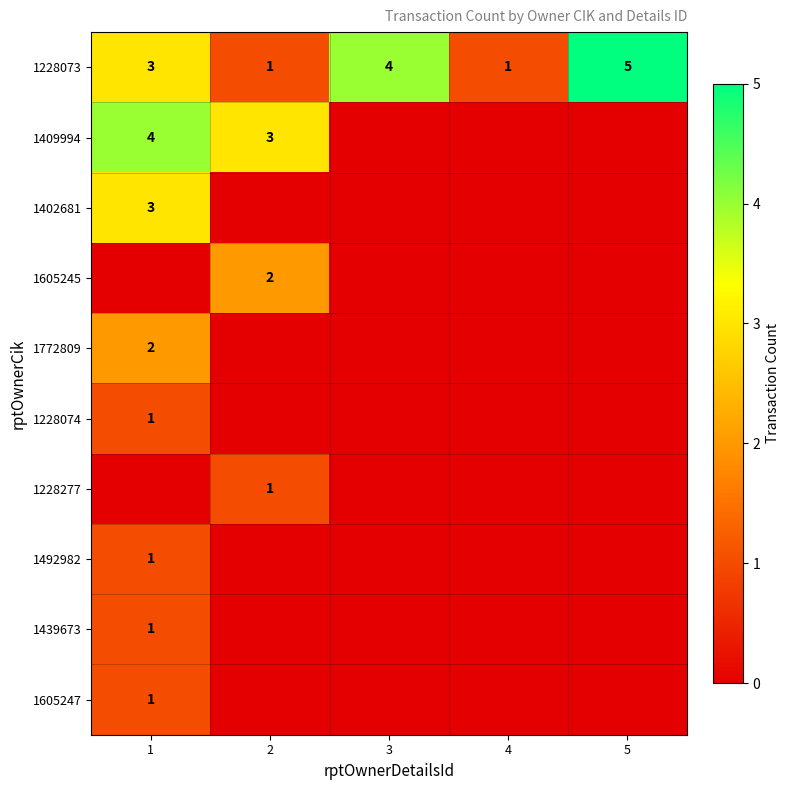

At which category is the sum across all series the highest?

1